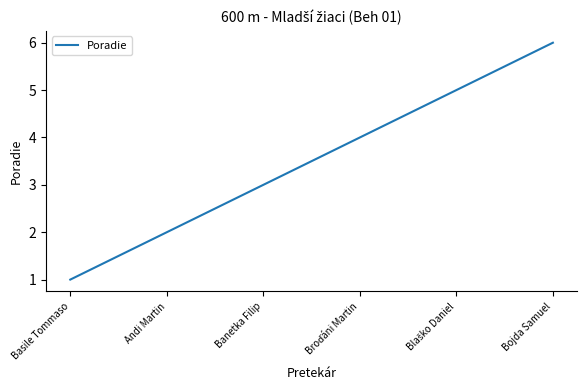

How many categories are shown in the chart?

6